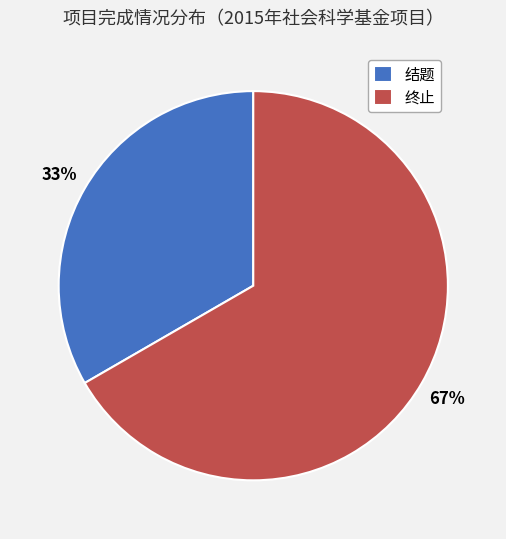

Between 结题 and 终止, which is larger?

终止